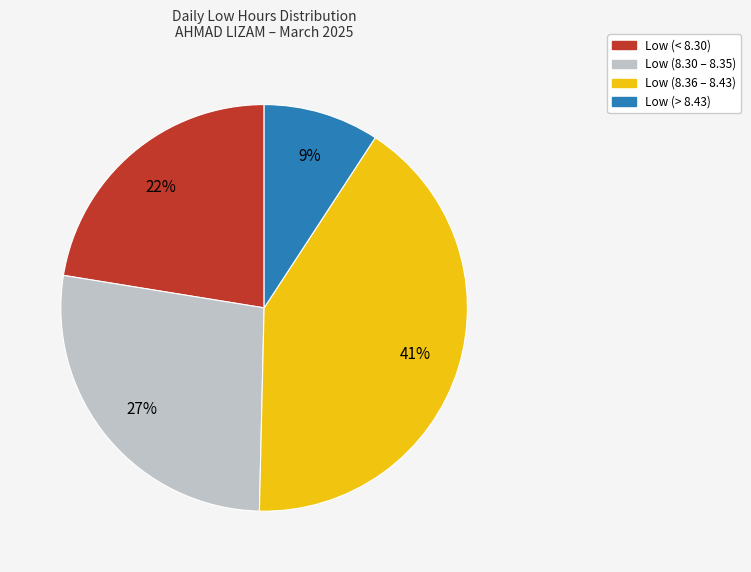

To the nearest percent, what is the difference between the largest and smallest slice percentages?

32%